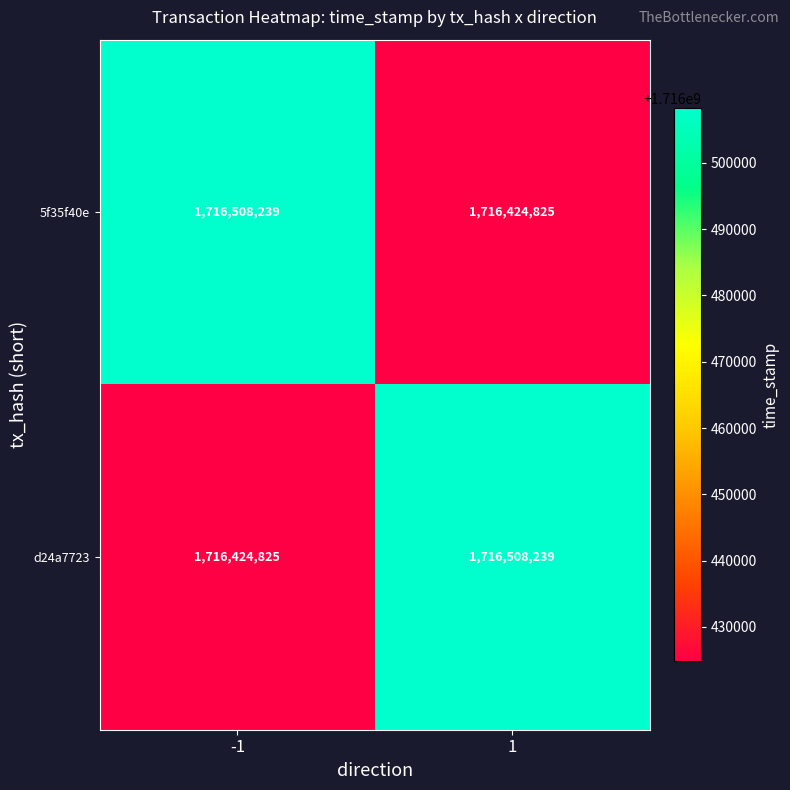

Rank the series at -1 from lowest to highest value.

d24a7723, 5f35f40e